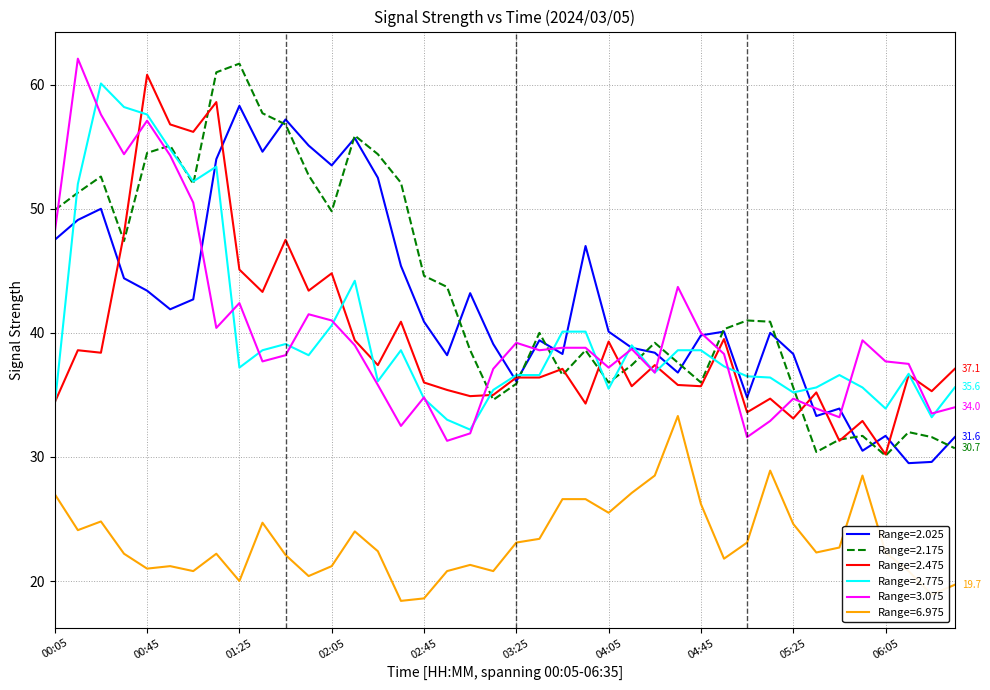

What is the lowest value of the Range=2.025 series?

29.5